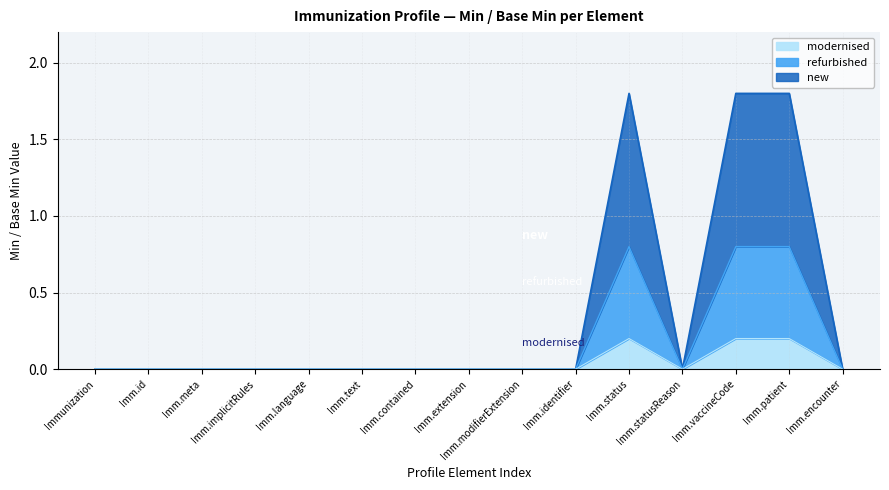

What is the difference between the maximum and minimum values in the modernised series?

0.2